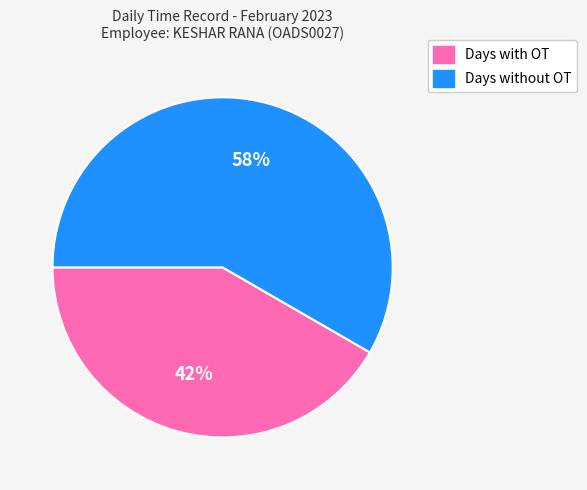

Is there a majority slice in this chart?

Yes